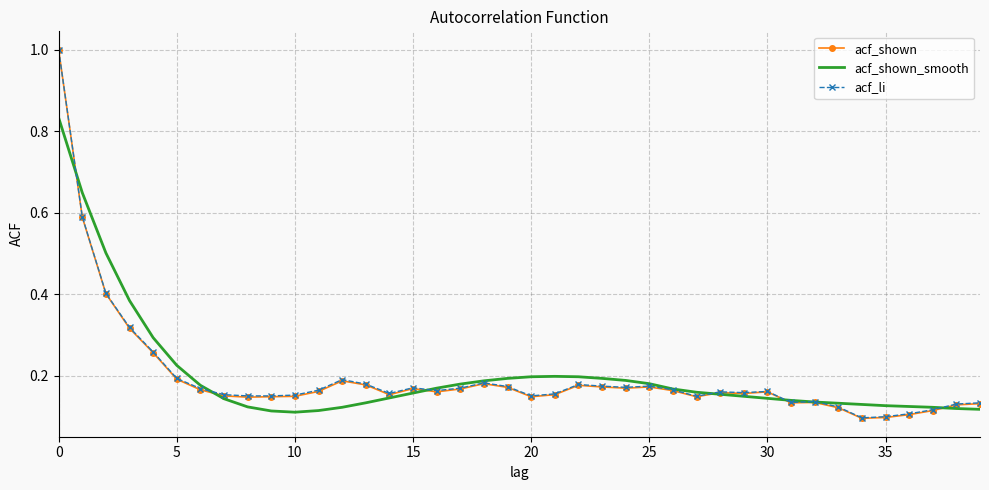

Which series has the widest spread of values?

acf_shown